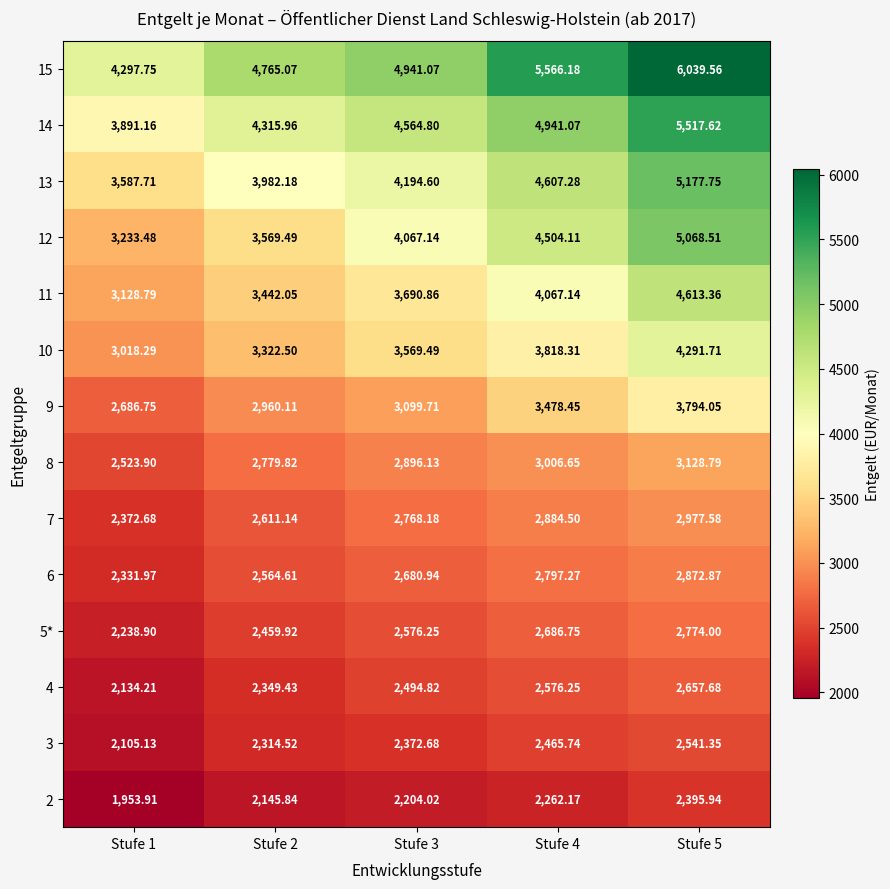

Is the value of 12 at Stufe 4 greater than the value of 3 at Stufe 5?

Yes